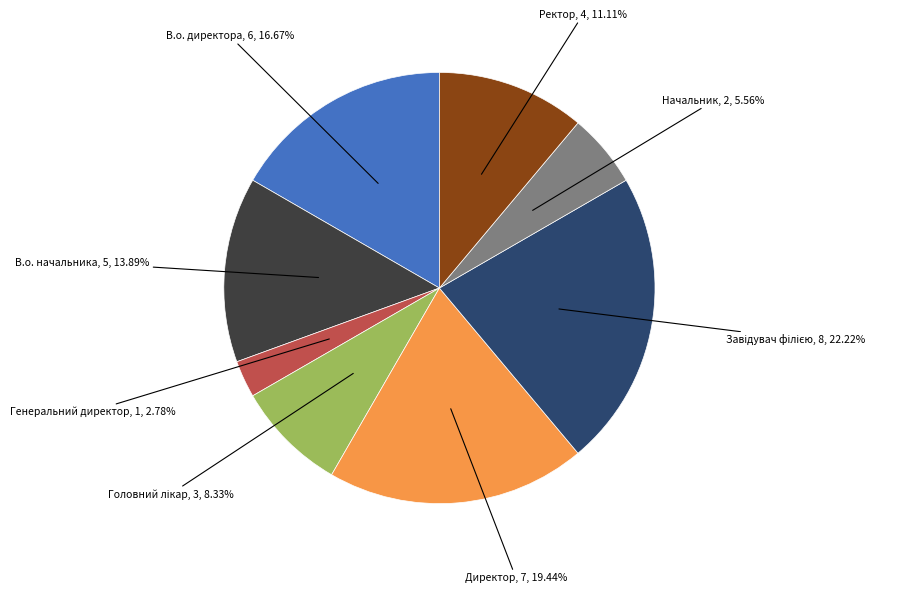

Is there any slice that represents more than half of the pie?

No